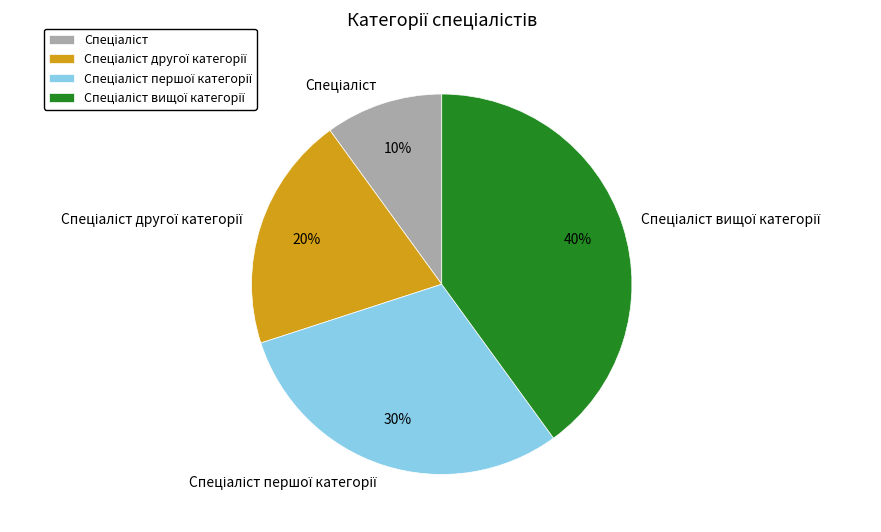

Is there any slice that represents more than half of the pie?

No